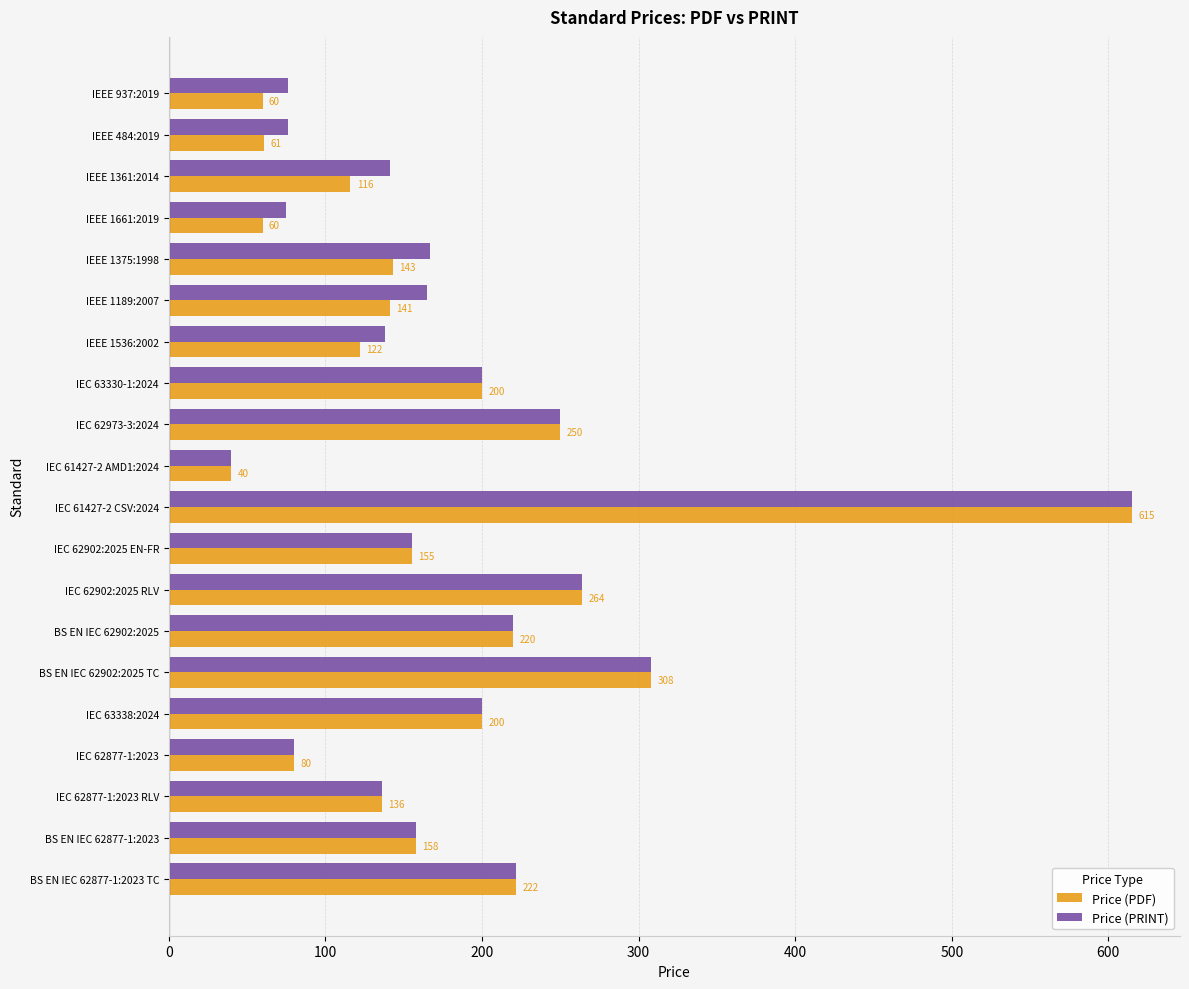

Which category has the highest value across all series?

IEC 61427-2 CSV:2024